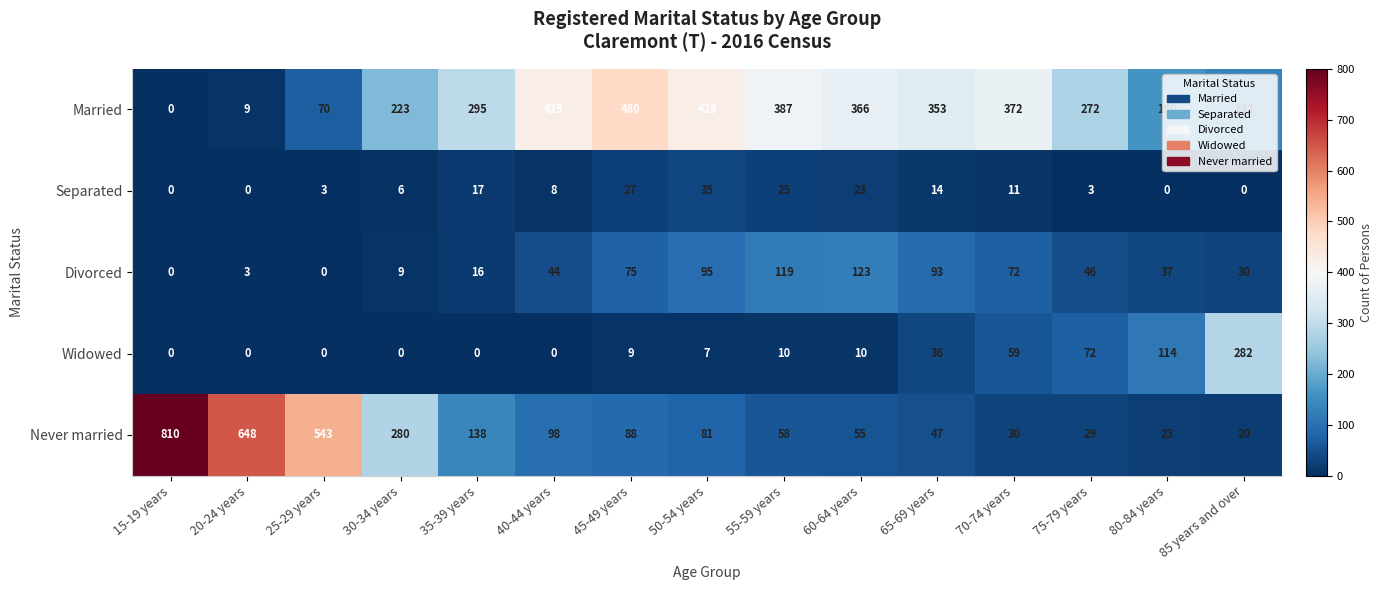

Where is Never married nearest to the value 415?

25-29 years